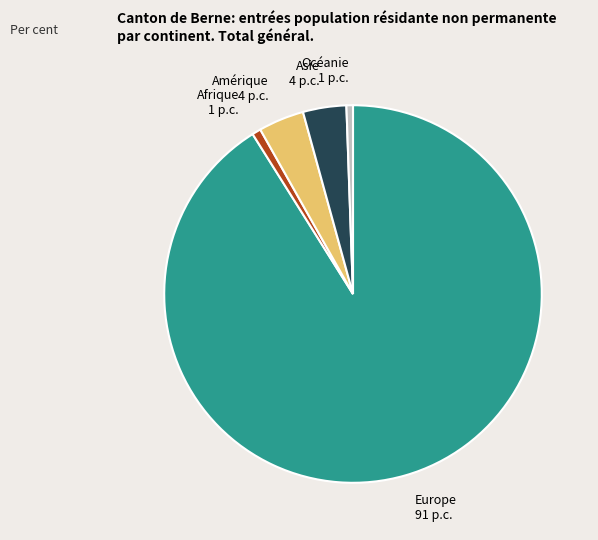

How many segments does this pie chart have?

5